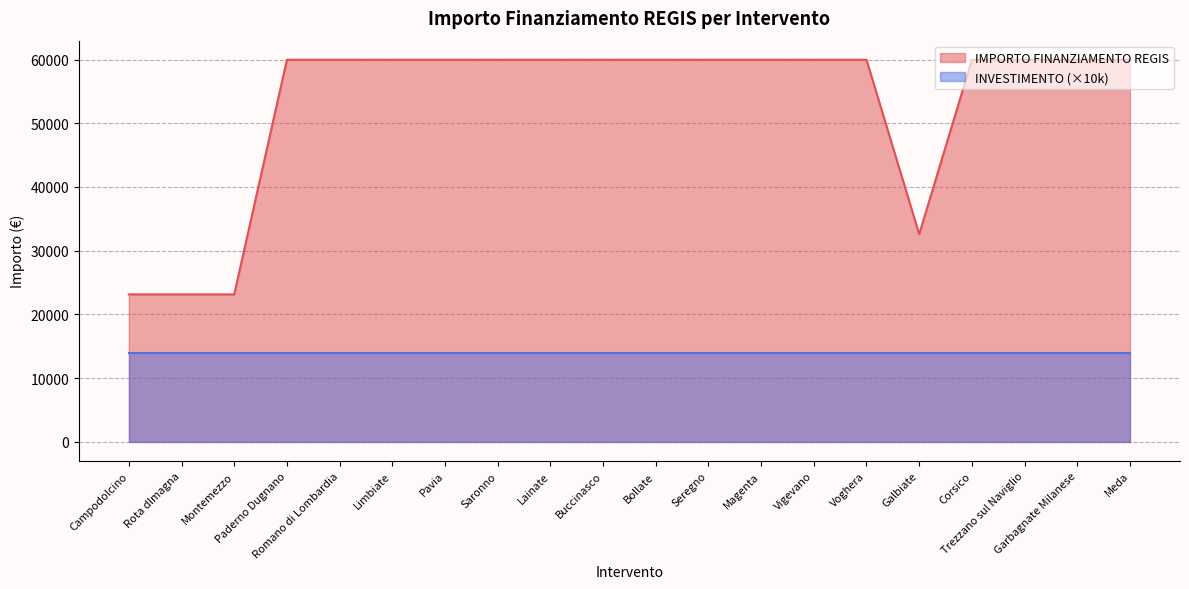

Is it true that the value at Magenta is 59966?

True